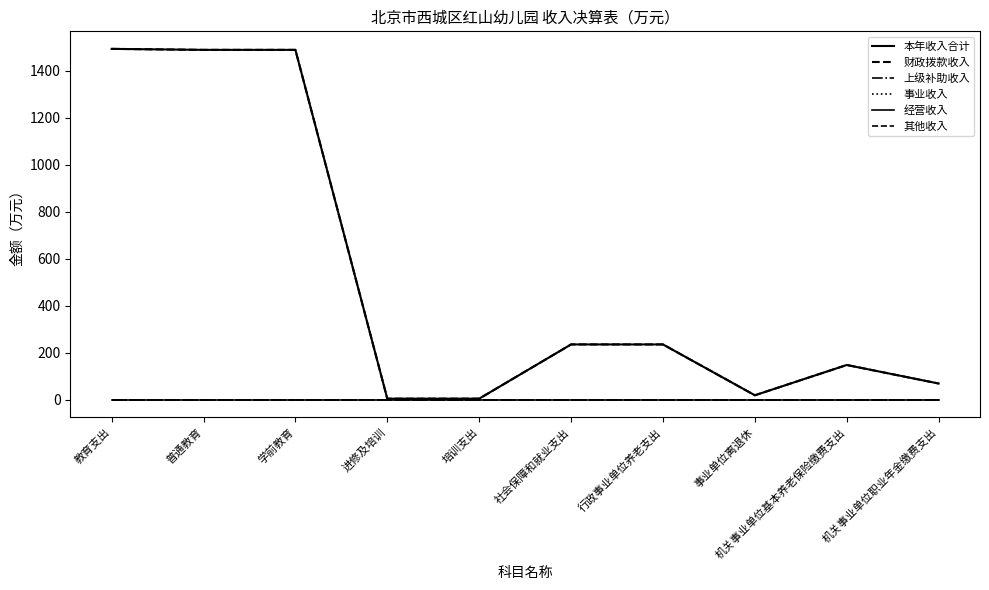

Does the chart display data point markers on the line(s)?

No